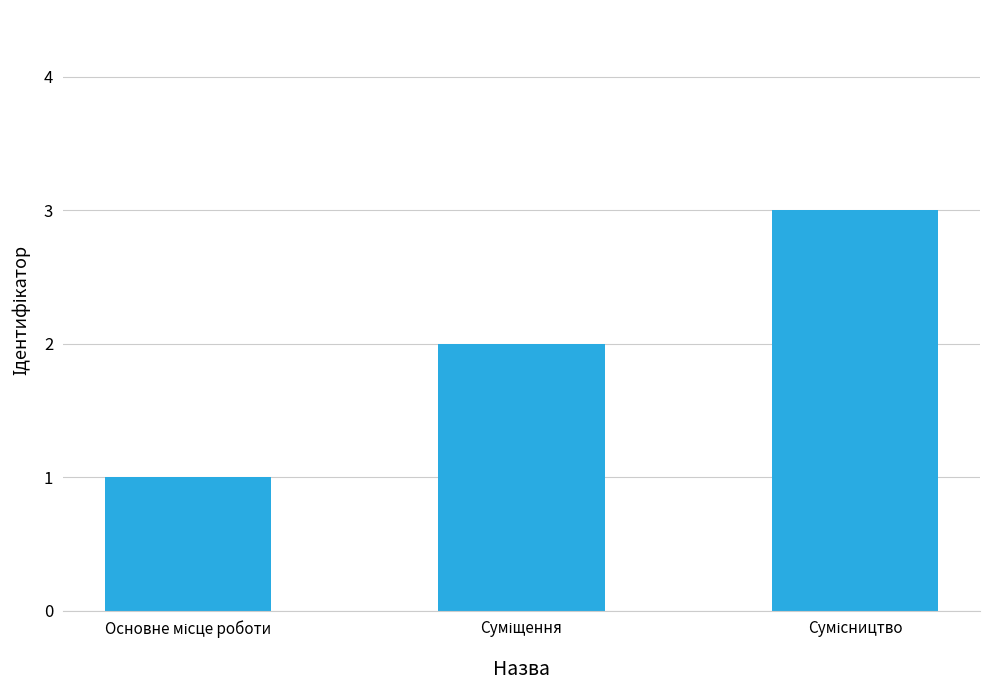

How many values are below 2?

1